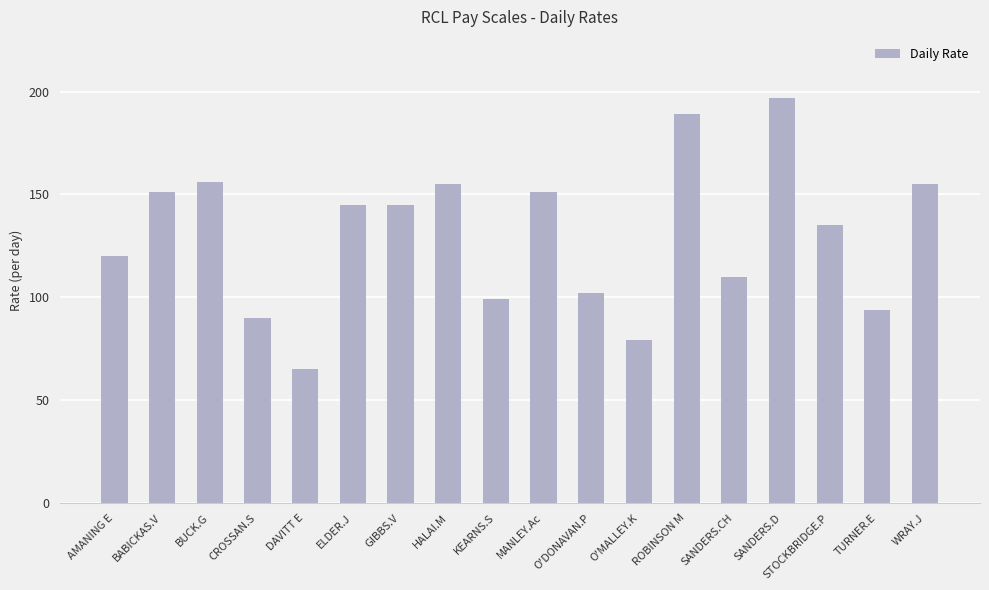

What is the ratio of the value at TURNER.E to the value at DAVITT E?

1.4